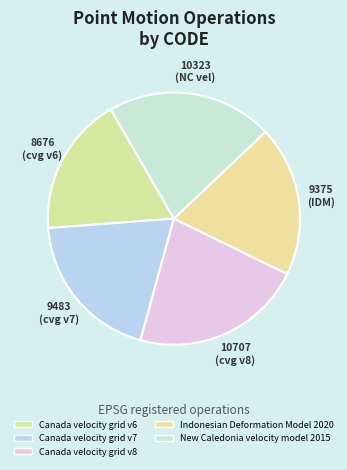

Rank the categories by value from lowest to highest.

Canada velocity grid v6, Indonesian Deformation Model 2020, Canada velocity grid v7, New Caledonia velocity model 2015, Canada velocity grid v8